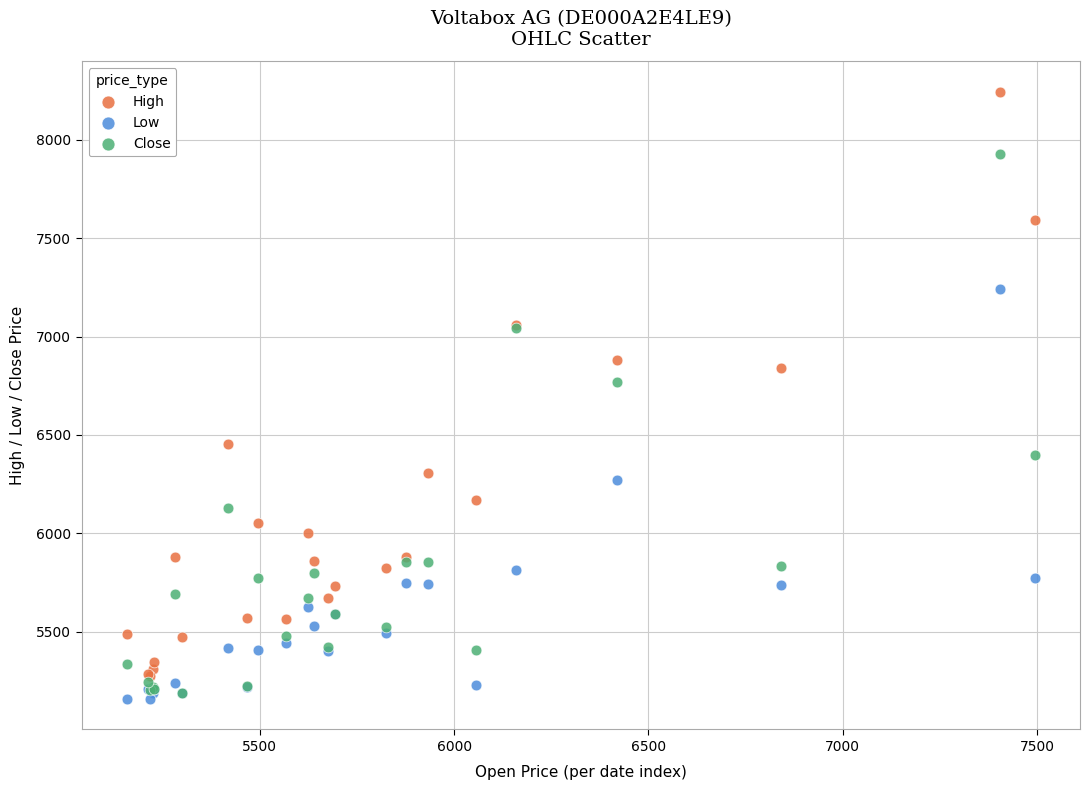

What are all the series names shown in the legend?

High, Low, Close